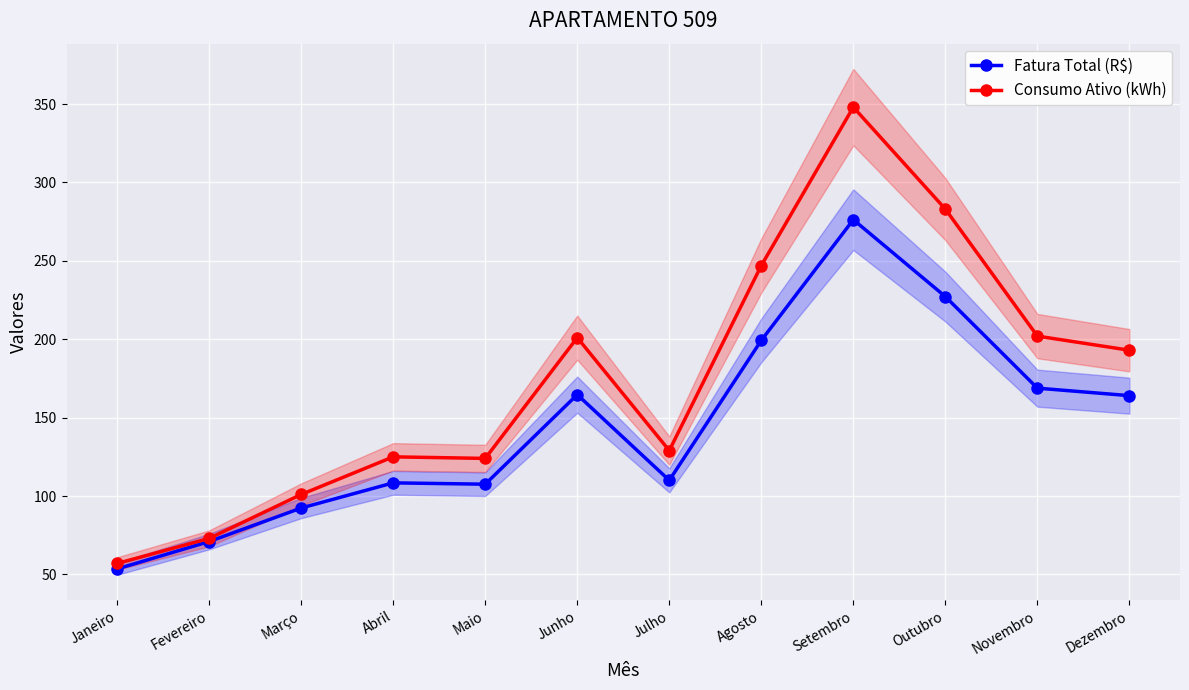

Which series has the largest total across all categories?

Consumo Ativo (kWh)